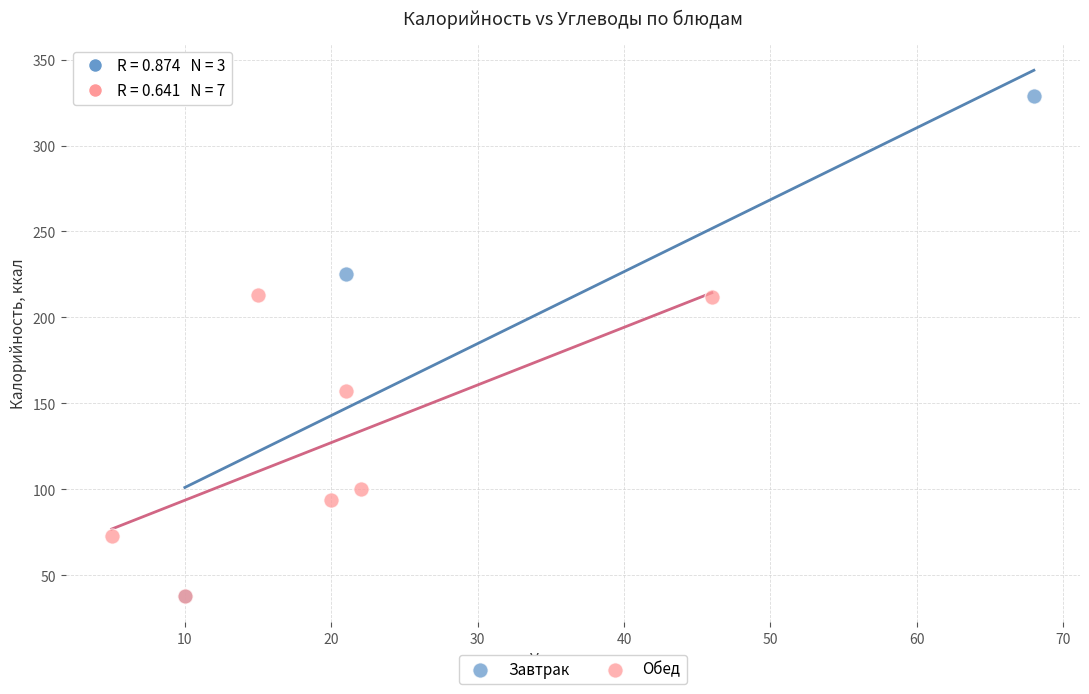

Which series reaches the maximum Y coordinate?

Завтрак